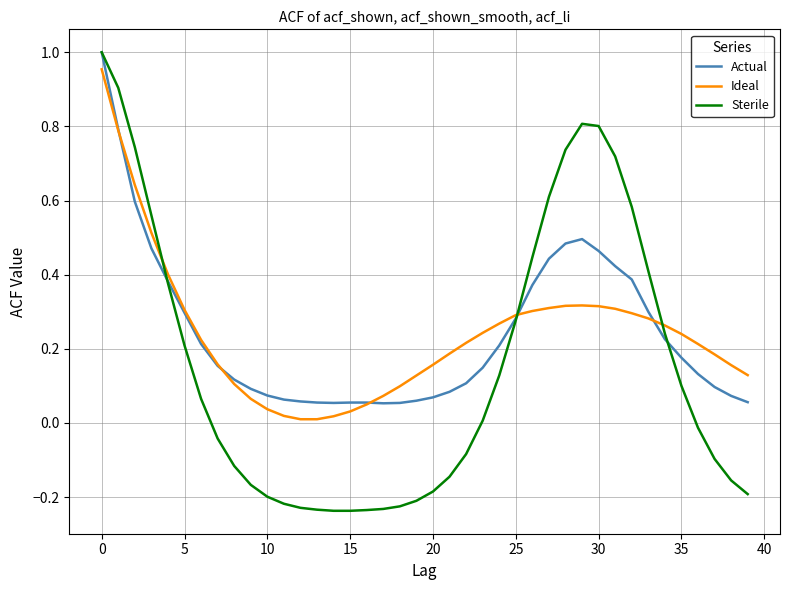

Which series has the widest spread of values?

Sterile